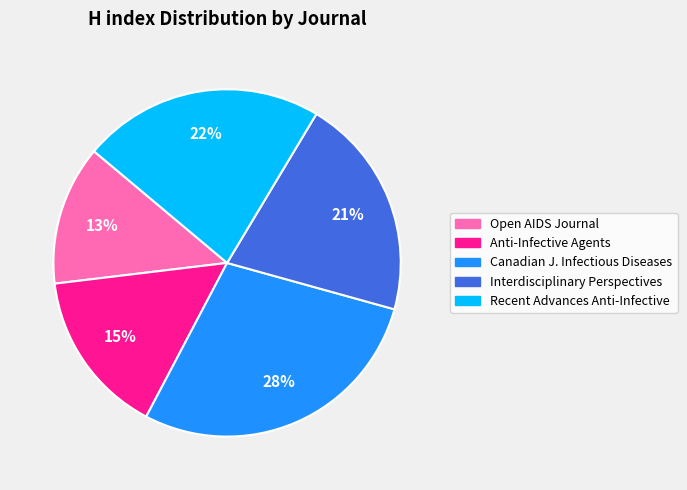

To the nearest percent, what is the average slice percentage?

20%